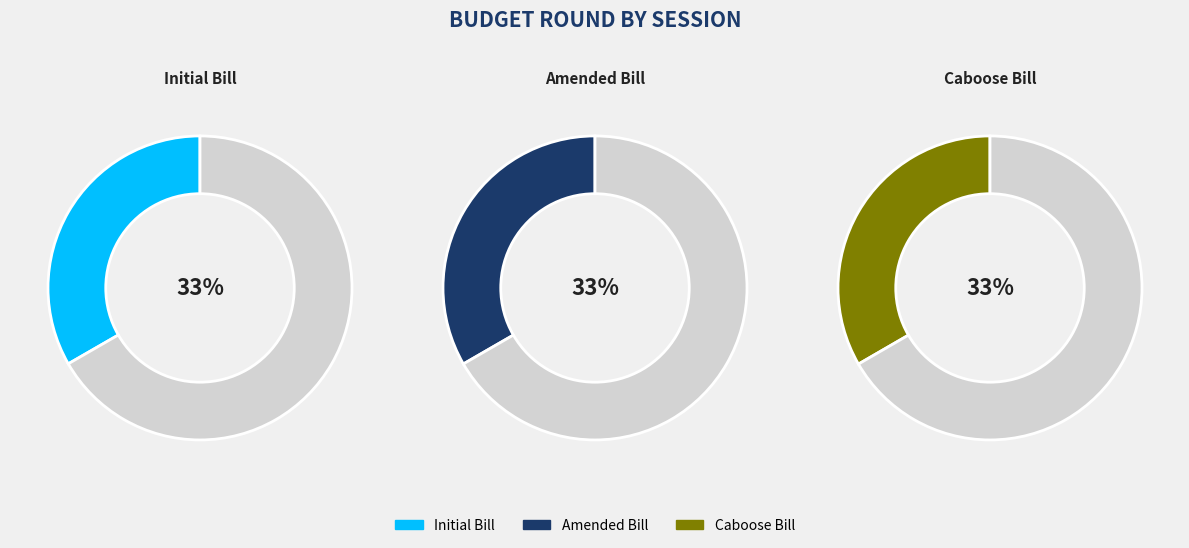

Is Initial Bill the majority of the pie?

No